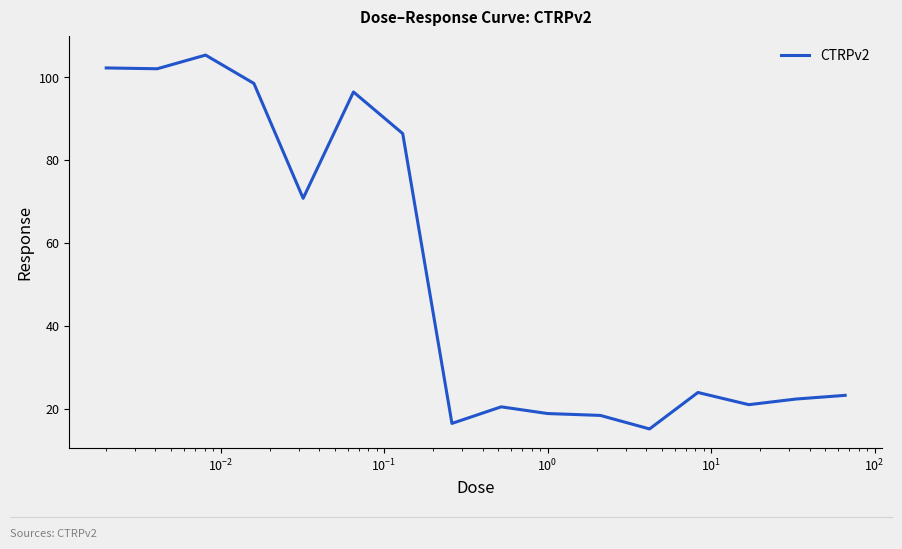

What is the difference between the maximum and minimum values?

90.2